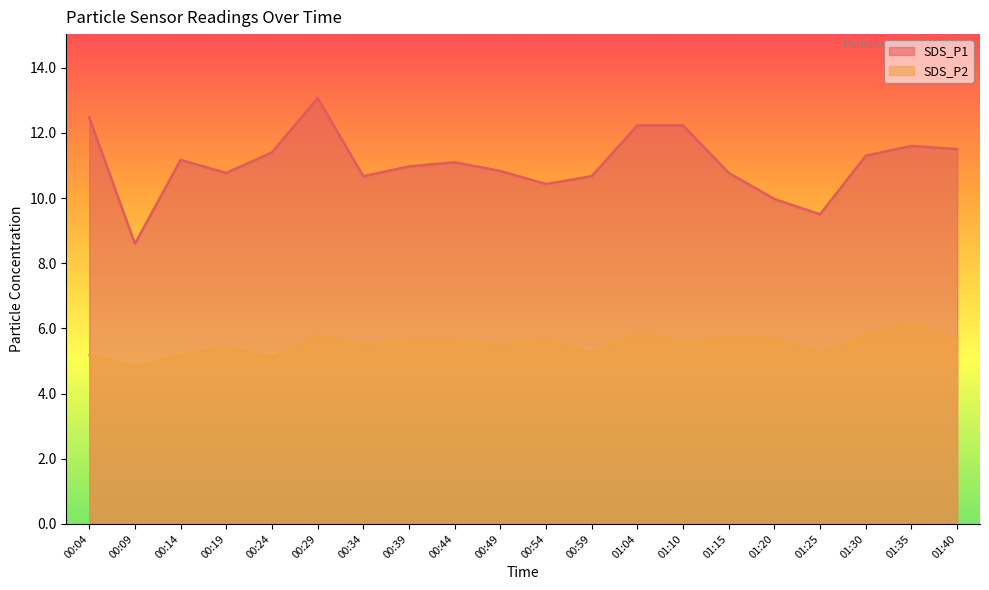

Read the SDS_P1 value at 00:34.

10.7